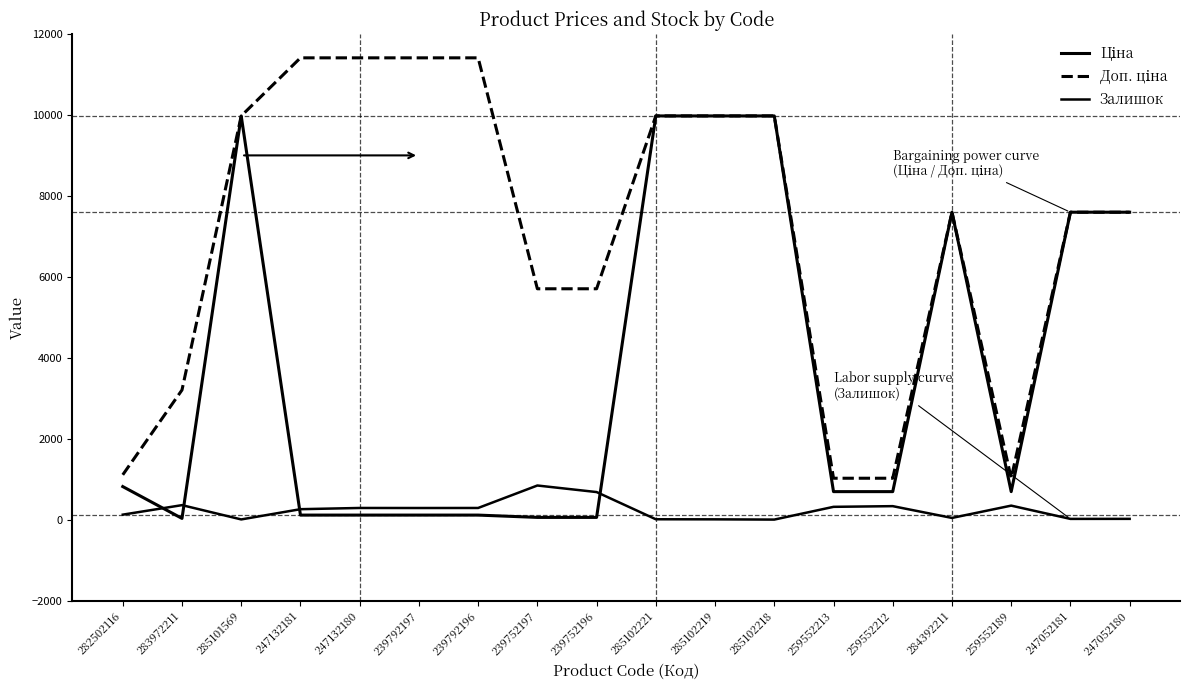

The value of Доп. ціна at 285102221 is 9975.0. True or false?

True